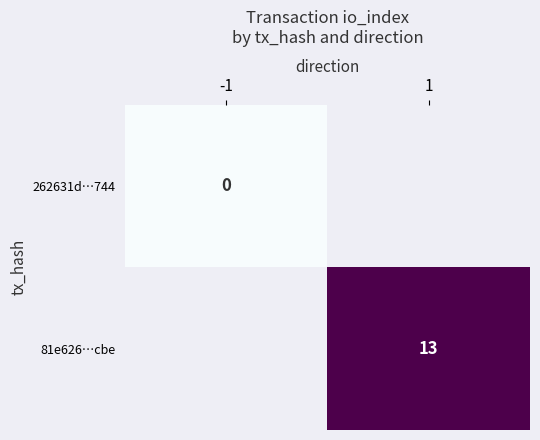

The value of 81e626…cbe at 1 is 8. True or false?

False